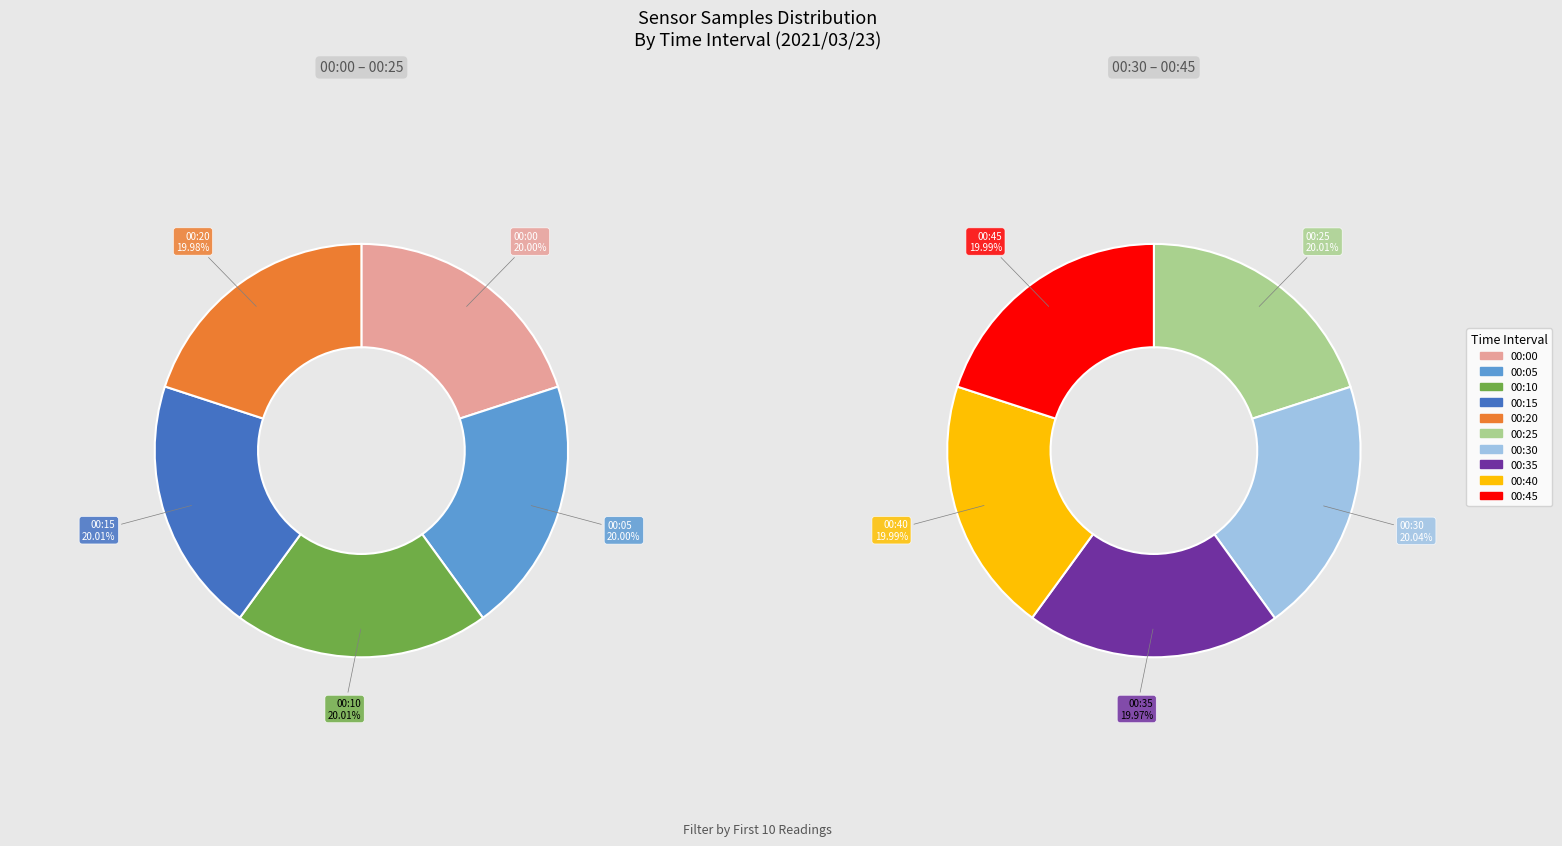

What is the largest slice in the pie chart?

00:30